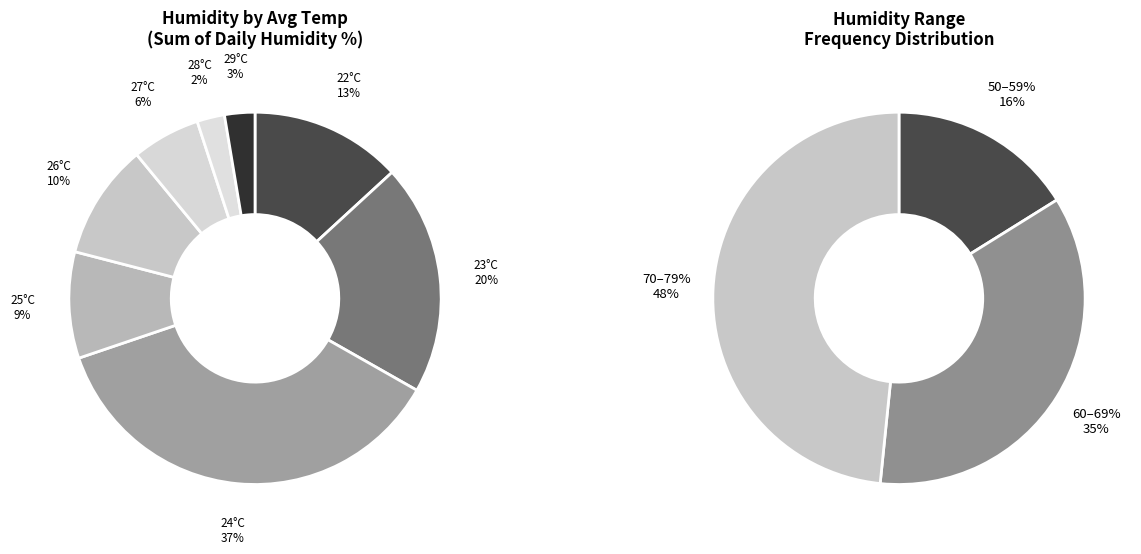

Combined, do 26°C and 22°C account for over 50%?

No